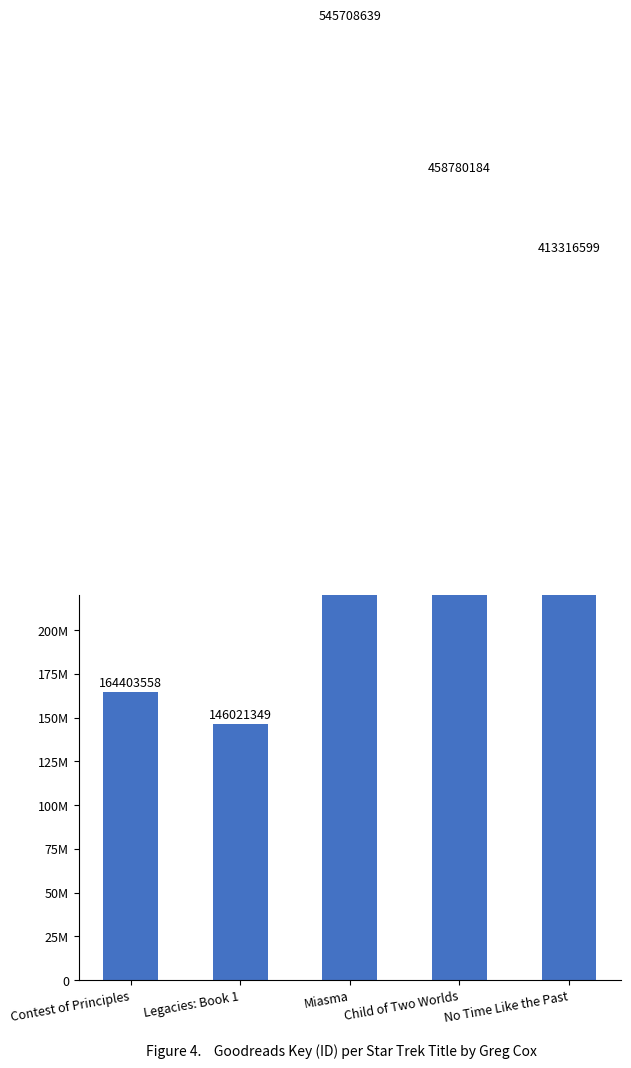

List the labels in order of value, largest first.

Miasma, Child of Two Worlds, No Time Like the Past, Contest of Principles, Legacies: Book 1